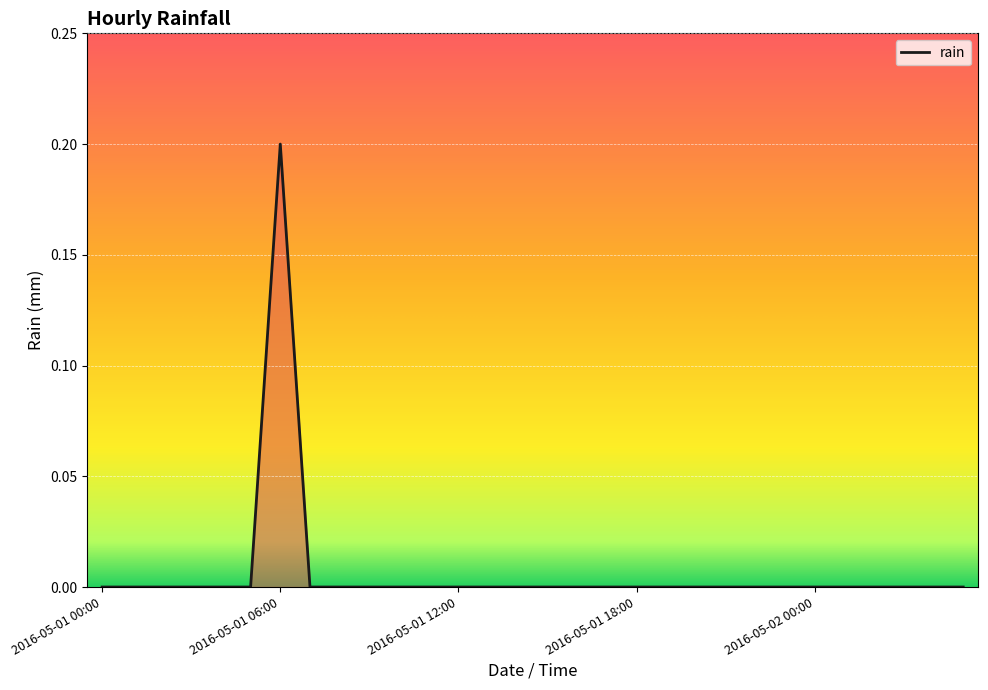

Count the values in the range 0 to 1.

30